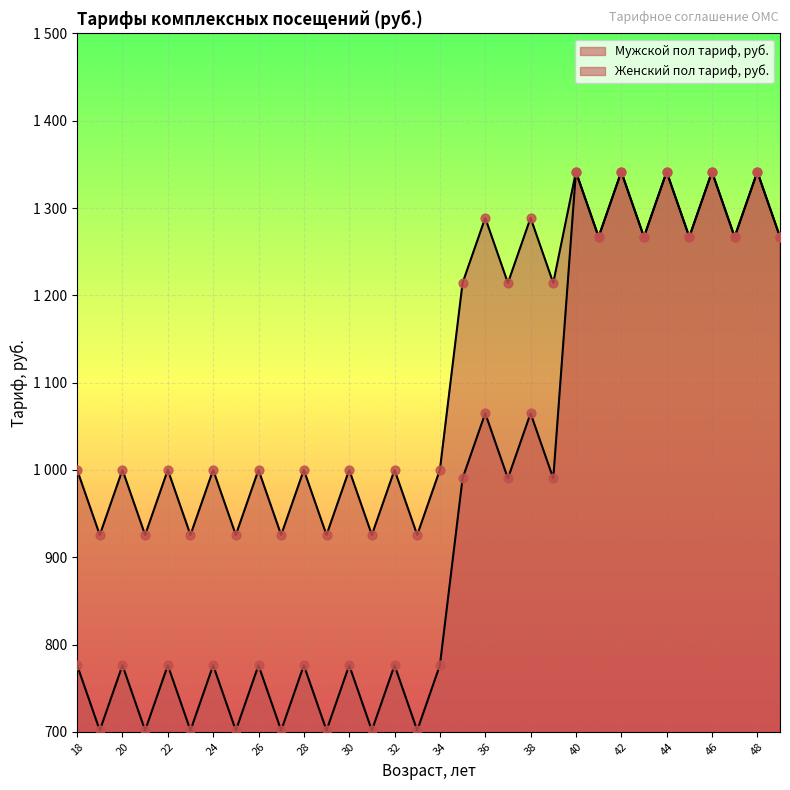

What are all the series names shown in the legend?

Мужской пол тариф, руб., Женский пол тариф, руб.